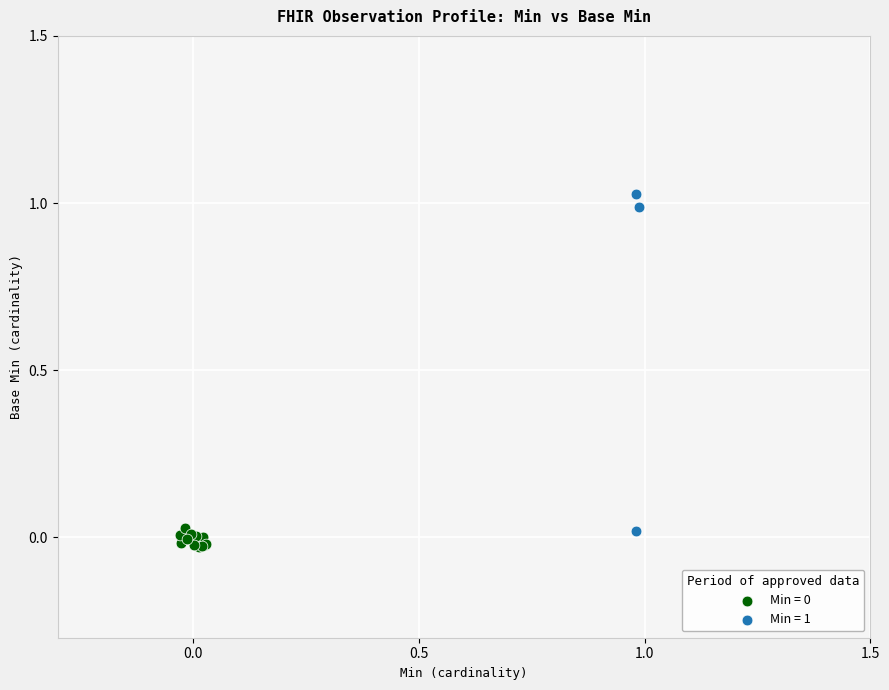

Which series contains the highest Y value?

Min = 1